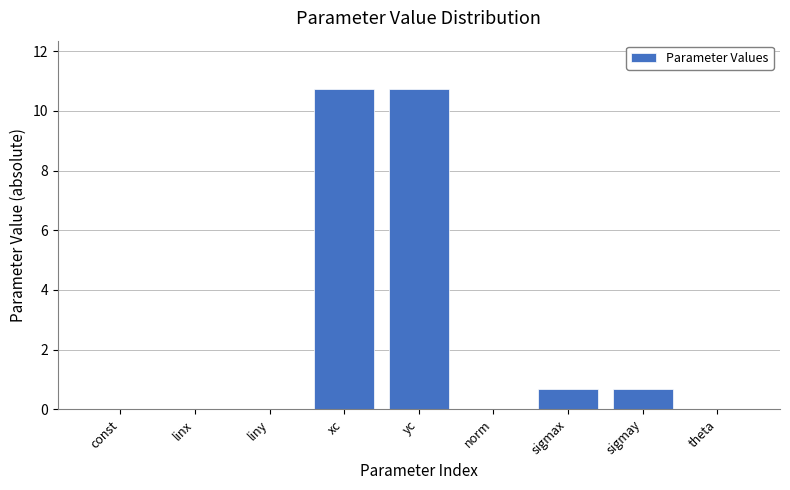

What is the maximum value shown in the chart?

10.7